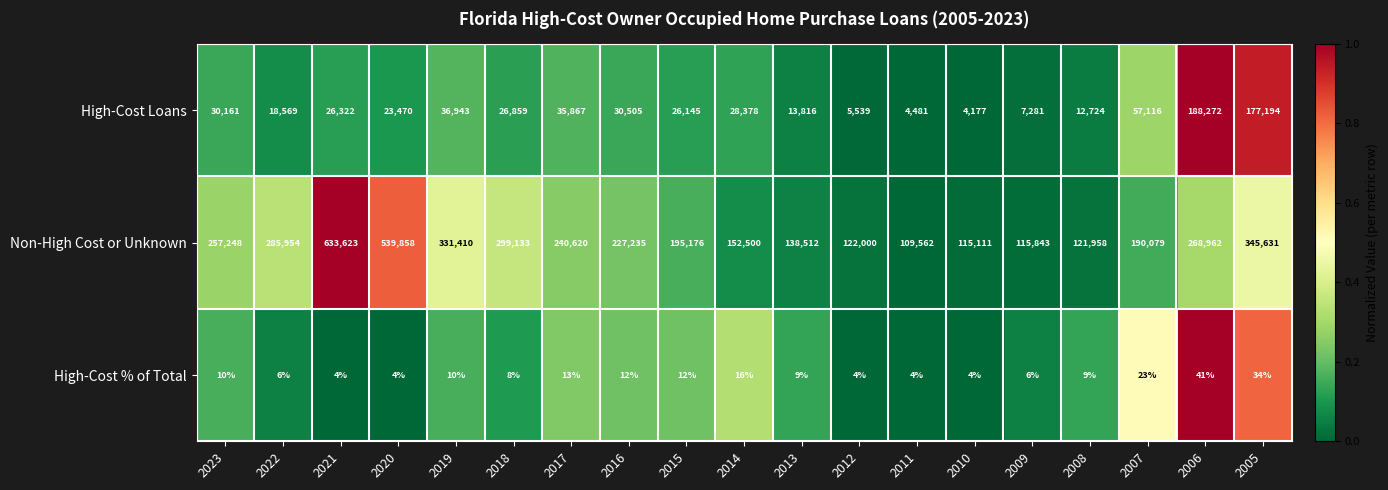

What is the sum of the Non-High Cost or Unknown values at 2022 and 2019?

617364